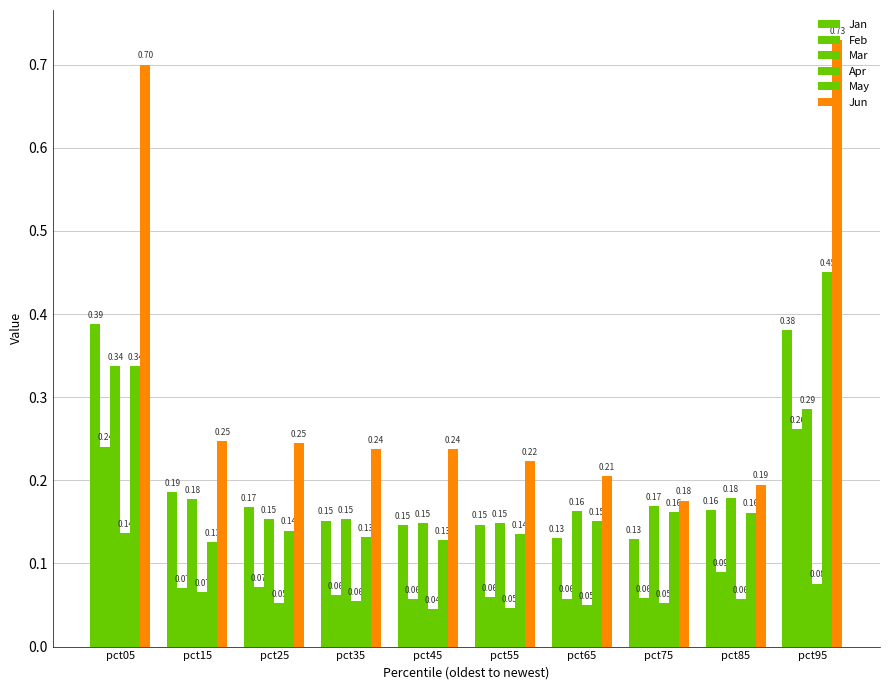

At how many categories does at least one series exceed 0?

10